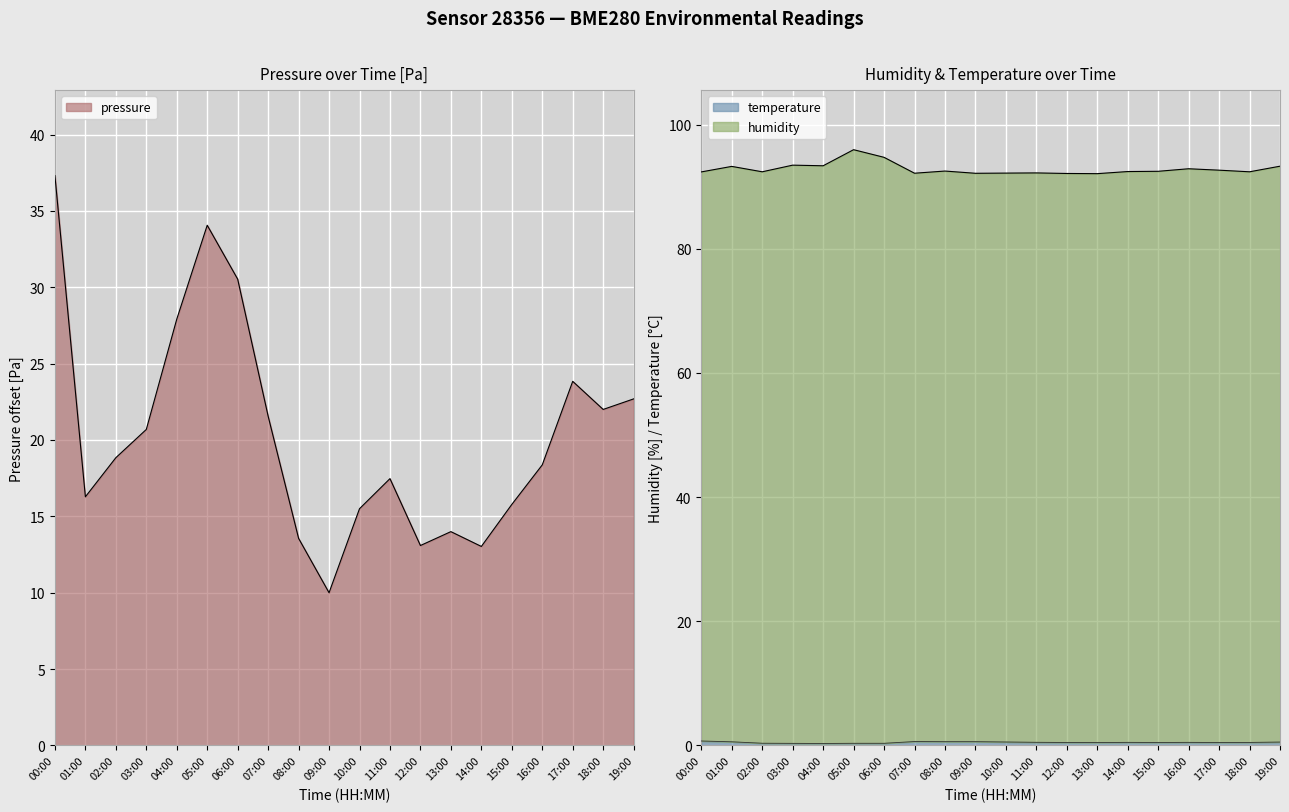

Which series has the largest total across all categories?

humidity